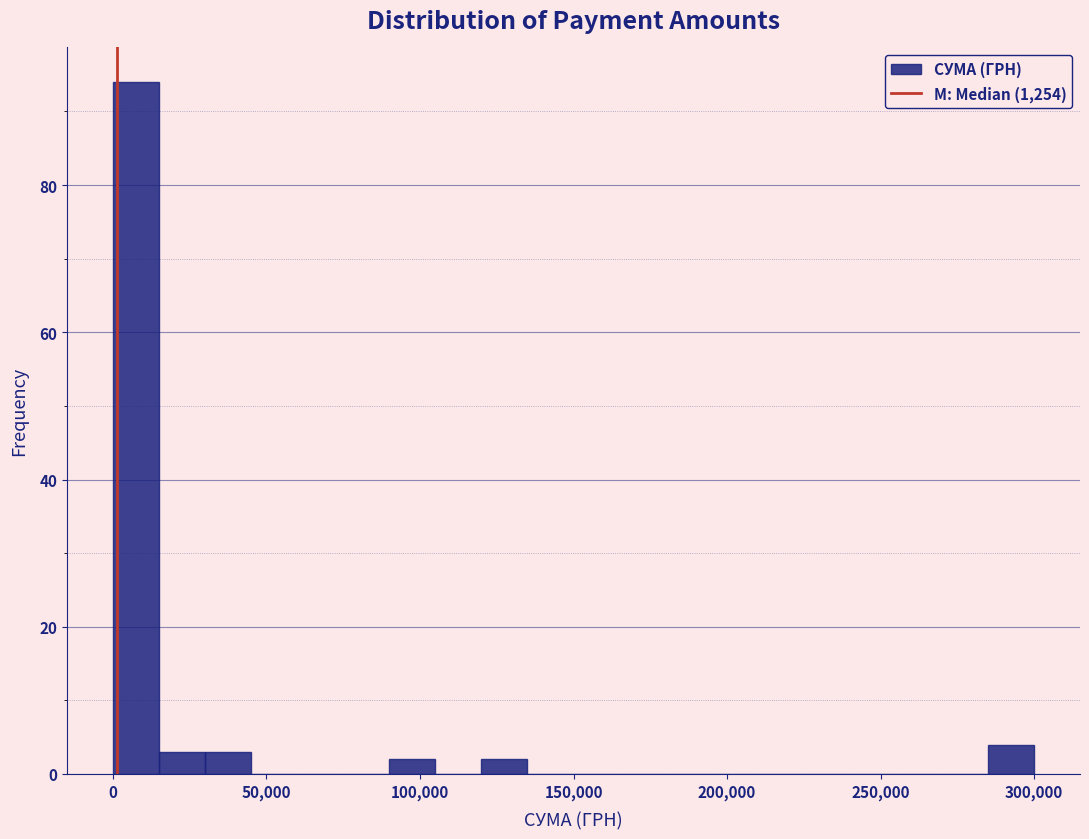

Around what value on the x-axis is the tallest bar? Give the approximate position of its centre, as read against the axis.

10000